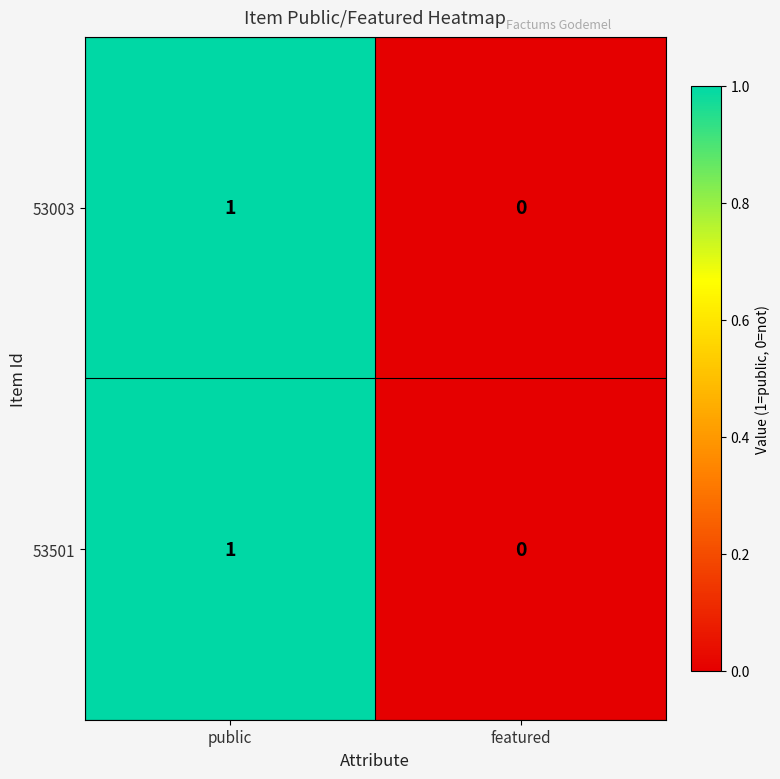

Count the number of data series in this chart.

2